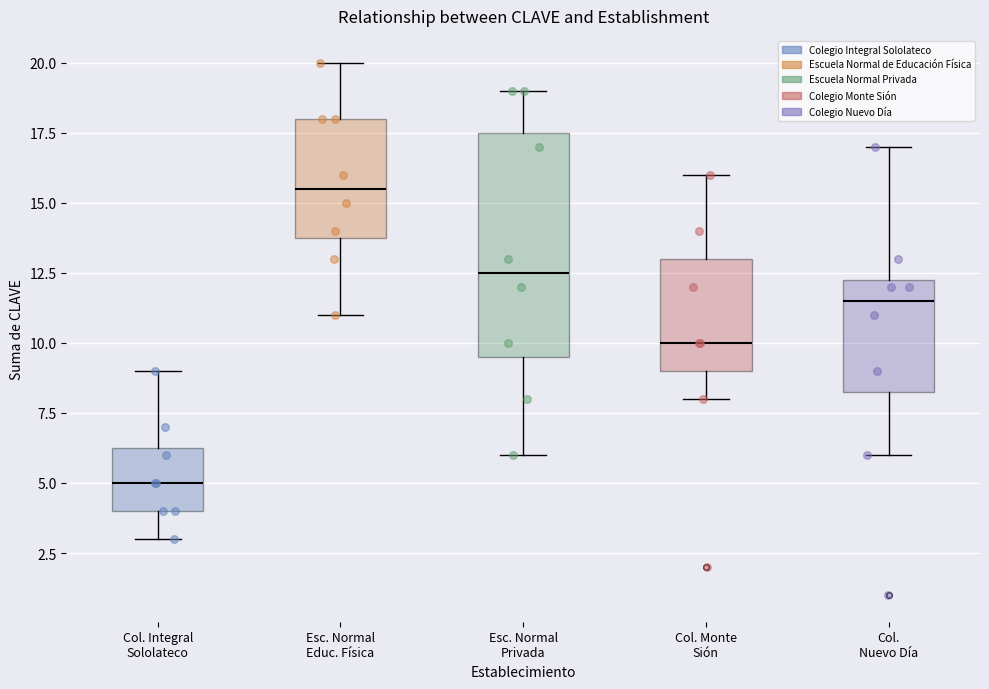

Reading left to right, transcribe this box plot: for each box, give where its median line is, the range the box spans, and where its two whiskers end, as read against the y-axis. The values are not printed on the chart, so give them approximately, as read against the axis.

Col. Integral Sololateco: median 5.0, box 4.0 to 6.5, whiskers 3.0 to 9.0
Esc. Normal Educ. Física: median 15.5, box 14.0 to 18.0, whiskers 11.0 to 20.0
Esc. Normal Privada: median 12.5, box 9.5 to 17.5, whiskers 6.0 to 19.0
Col. Monte Sión: median 10.0, box 9.0 to 13.0, whiskers 8.0 to 16.0
Col. Nuevo Día: median 11.5, box 8.5 to 12.5, whiskers 6.0 to 17.0